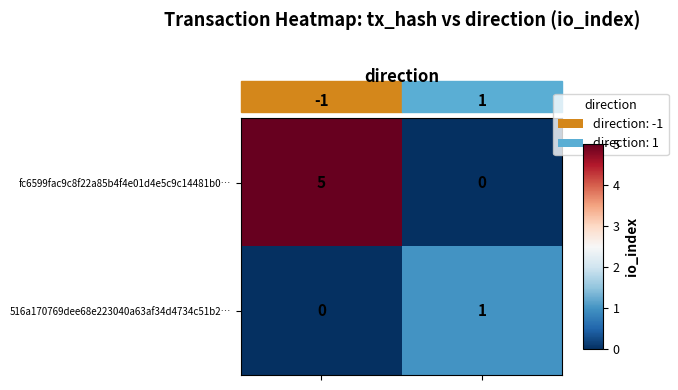

The value of 516a170769dee68e223040a63af34d4734c51b2… at 1 is 1. True or false?

True